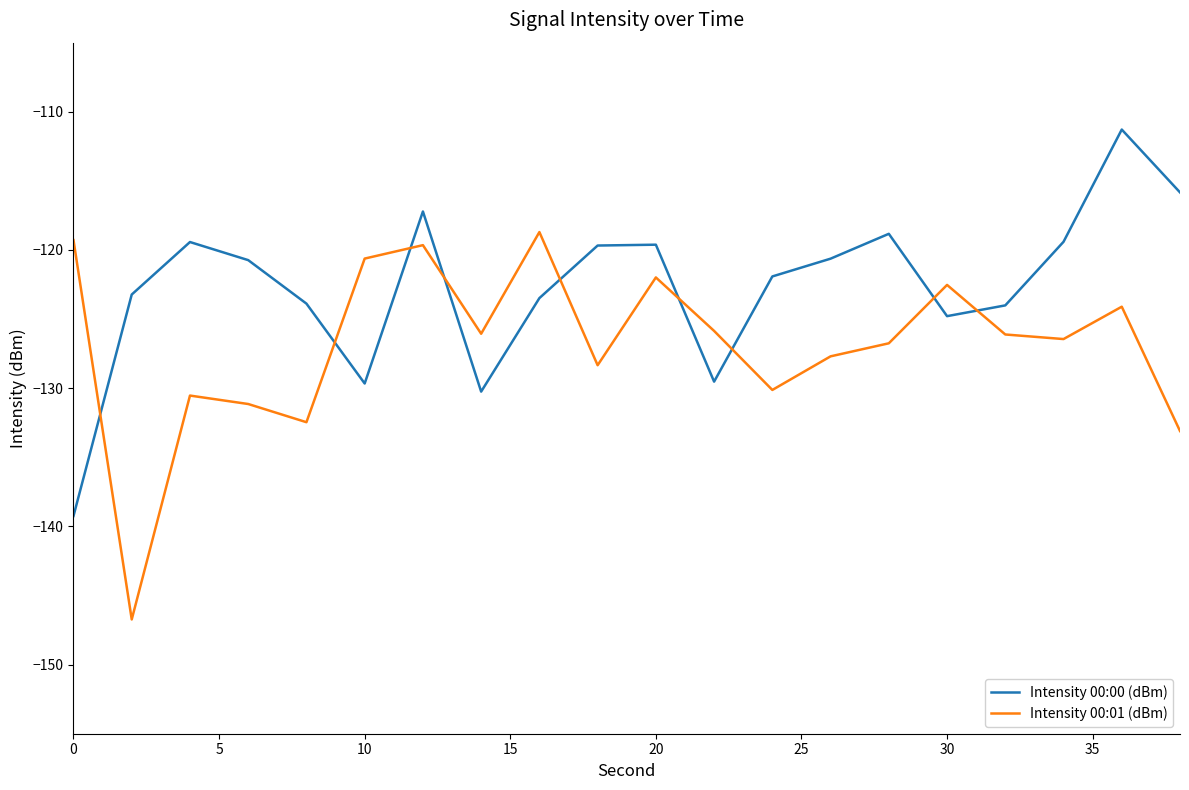

List the series in order of their overall mean, lowest first.

Intensity 00:01 (dBm), Intensity 00:00 (dBm)